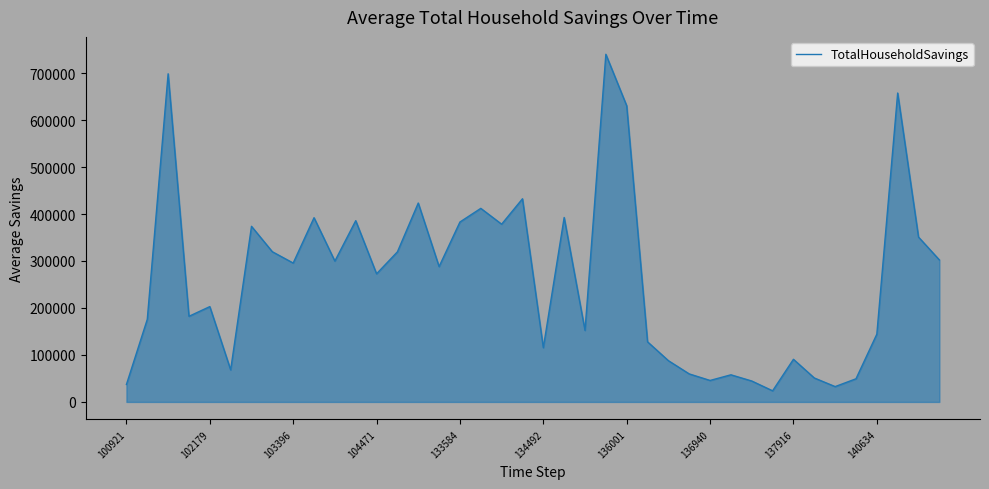

What is the difference between the maximum and minimum values?

716315.8